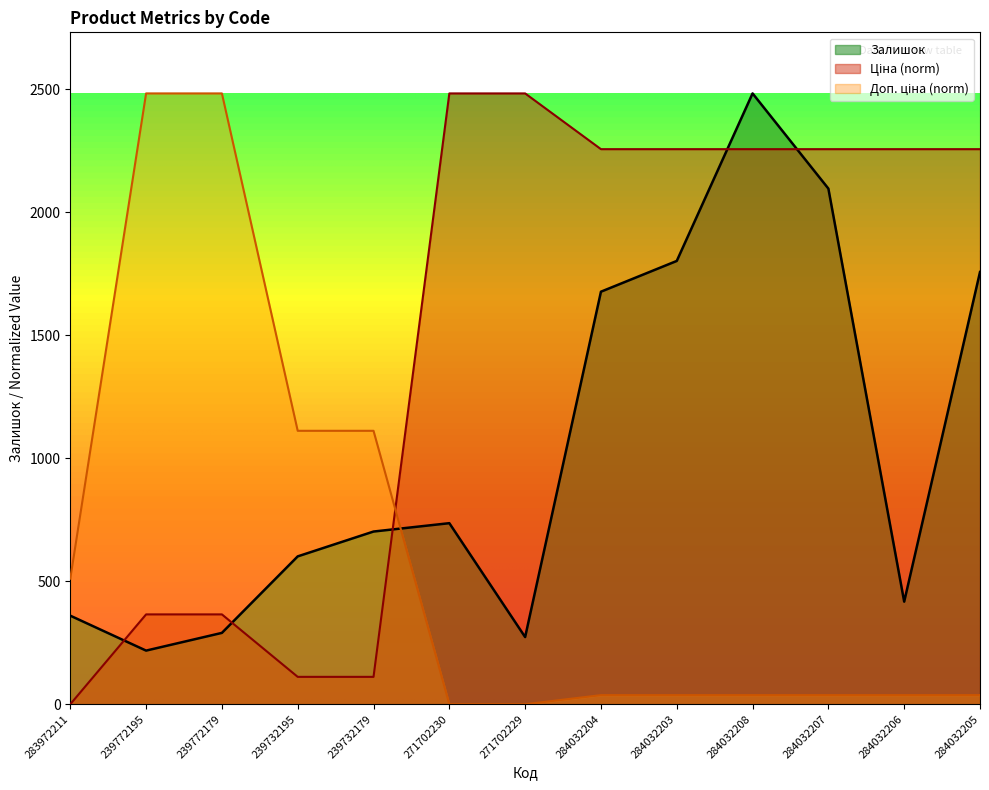

What is the spread (max minus min) of values at 284032203?

2219.4